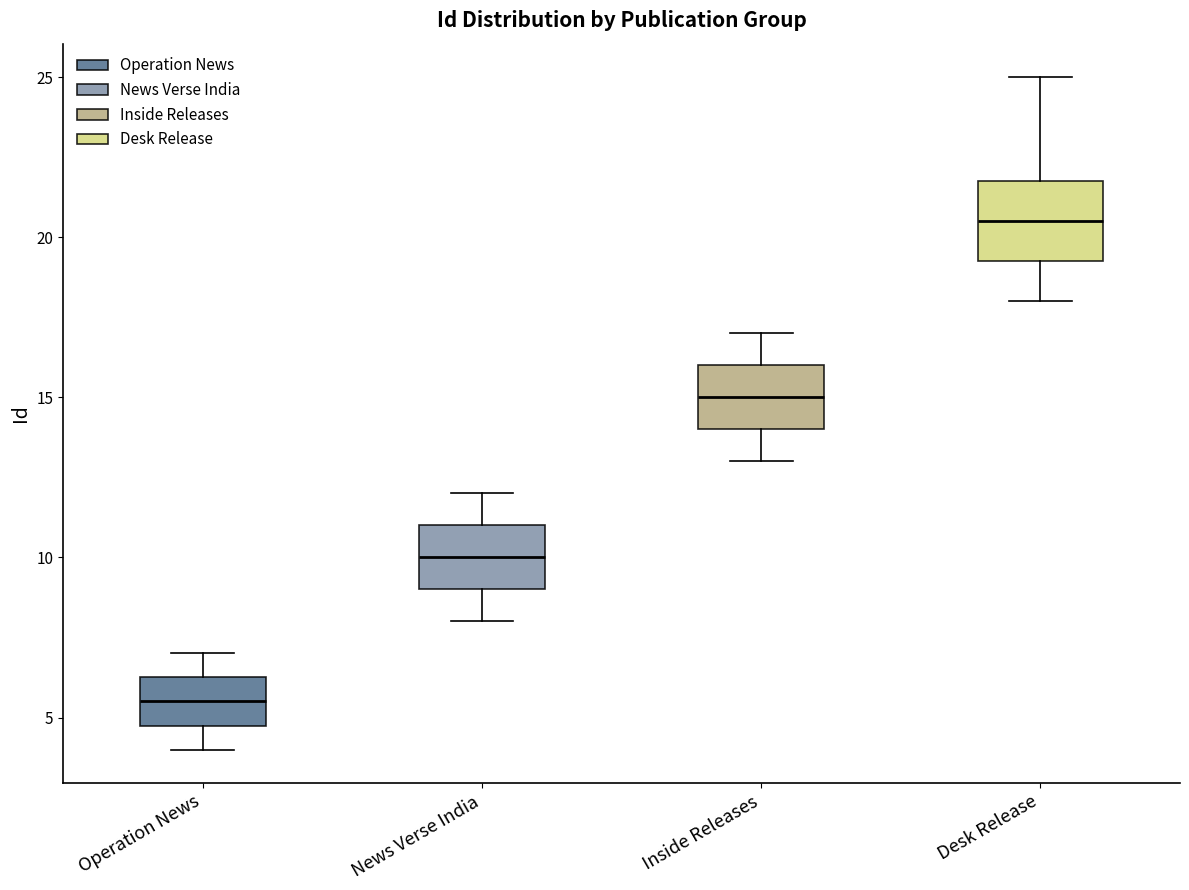

Which box's median line is the highest?

Desk Release